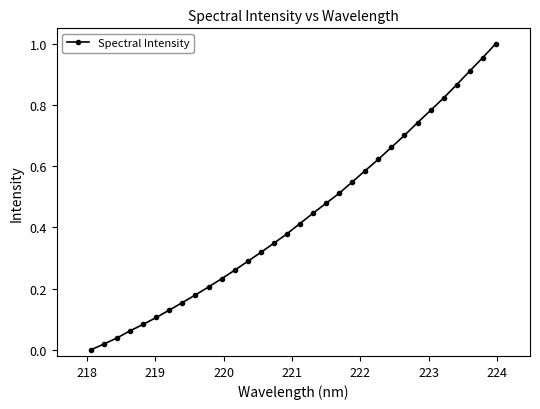

What is the sum of all values?

13.8